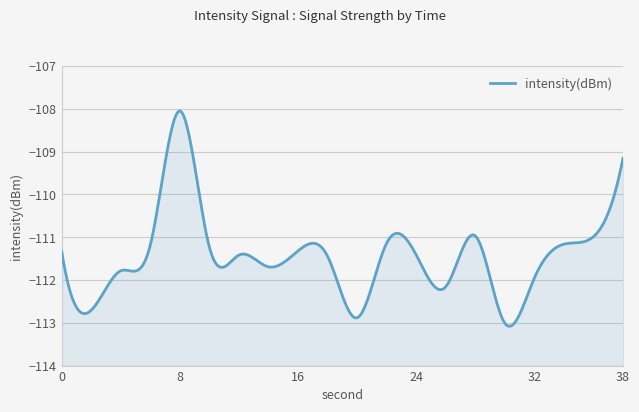

What is the smallest value displayed?

-113.0